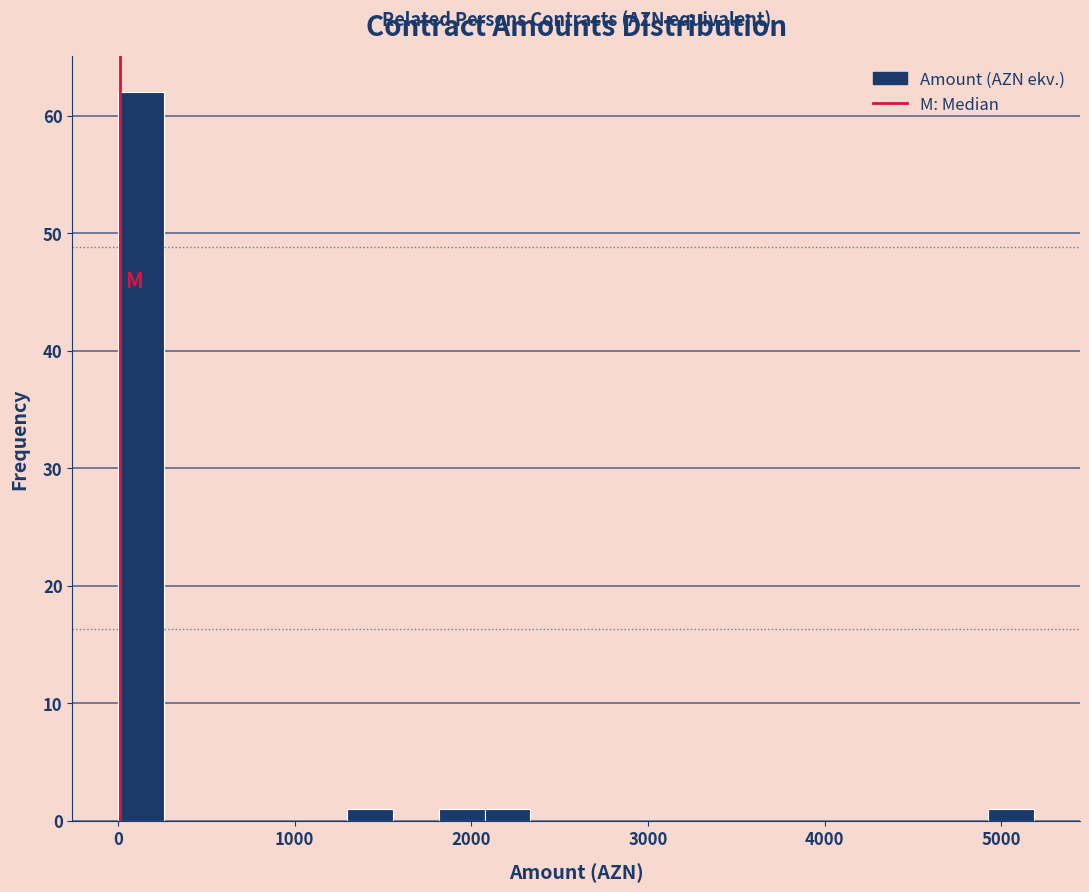

Read against the x-axis, roughly where is the centre of the tallest bar?

100